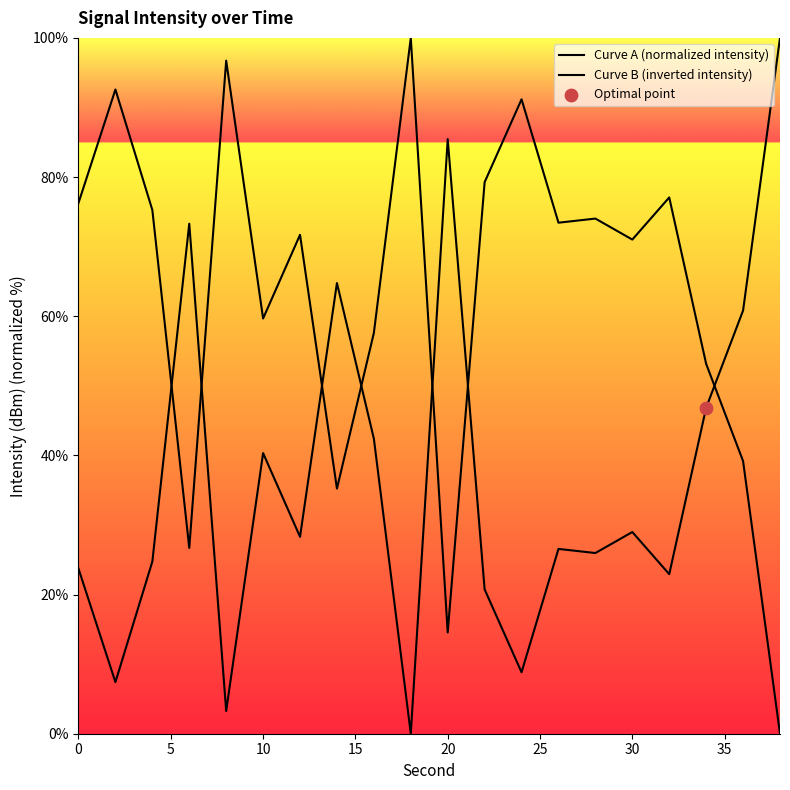

At how many categories does at least one series exceed 65?

15